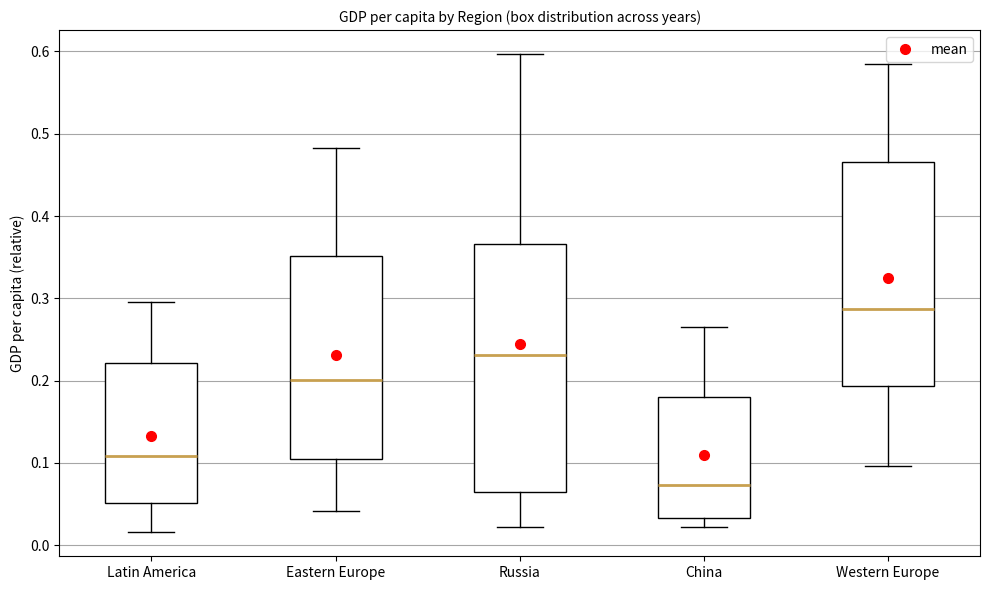

Reading left to right, read every box against the y-axis: the position of its median line, the range the box covers, and the ends of its whiskers. The values are not printed on the chart, so give them approximately, as read against the axis.

Latin America: median 0.11, box 0.05 to 0.22, whiskers 0.02 to 0.30
Eastern Europe: median 0.20, box 0.10 to 0.35, whiskers 0.04 to 0.48
Russia: median 0.23, box 0.07 to 0.37, whiskers 0.02 to 0.60
China: median 0.07, box 0.03 to 0.18, whiskers 0.02 to 0.27
Western Europe: median 0.29, box 0.19 to 0.47, whiskers 0.10 to 0.58